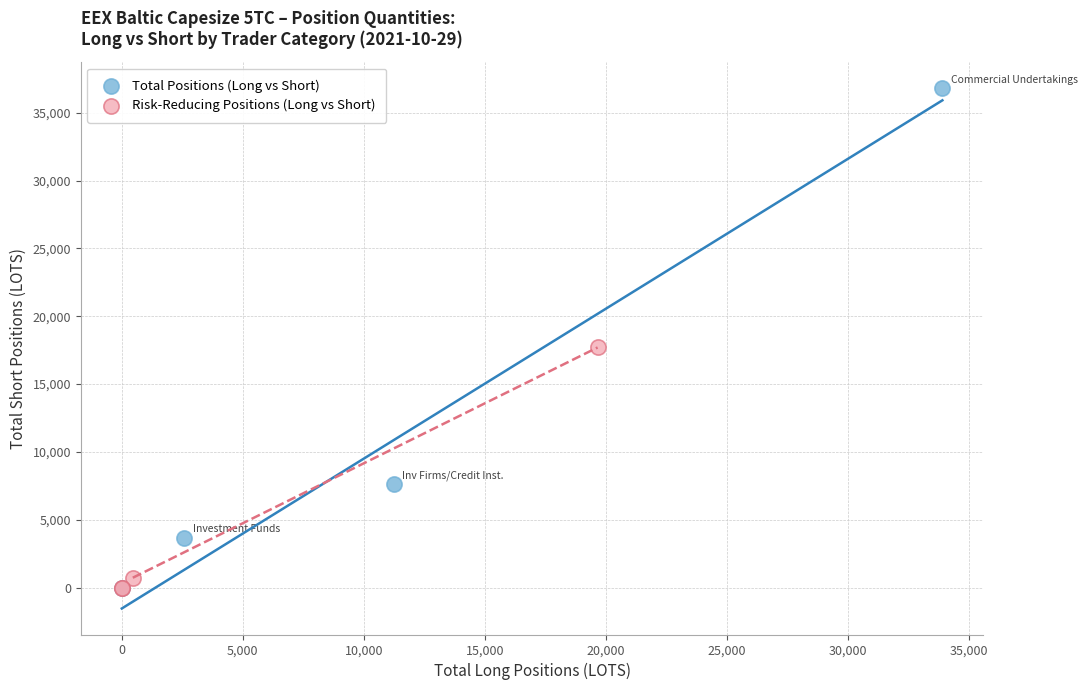

Which series contains the highest Y value?

Total Positions (Long vs Short)